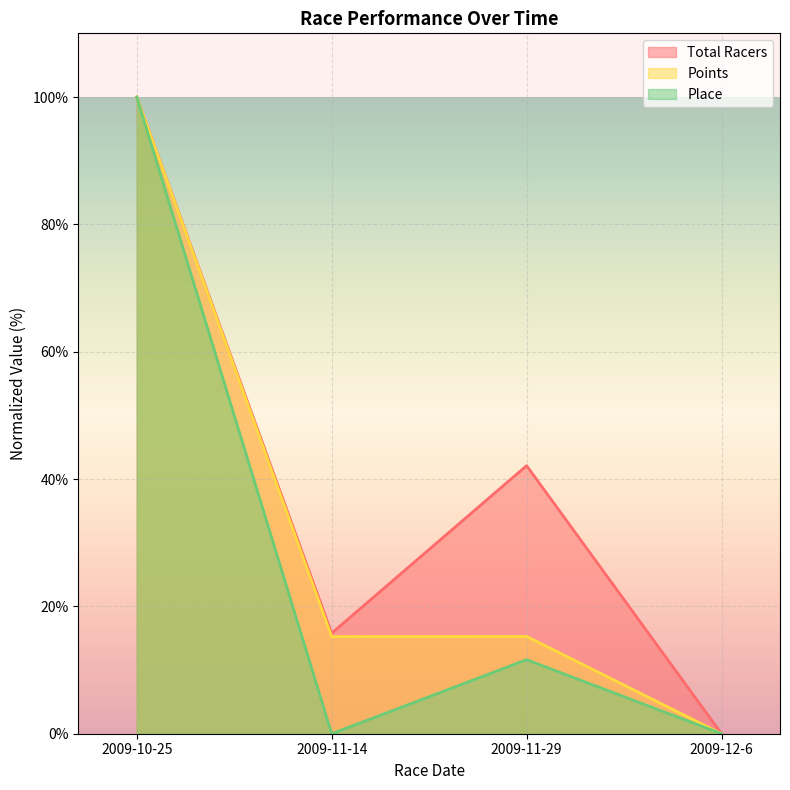

What is the label of the 3rd point from the left?

2009-11-29